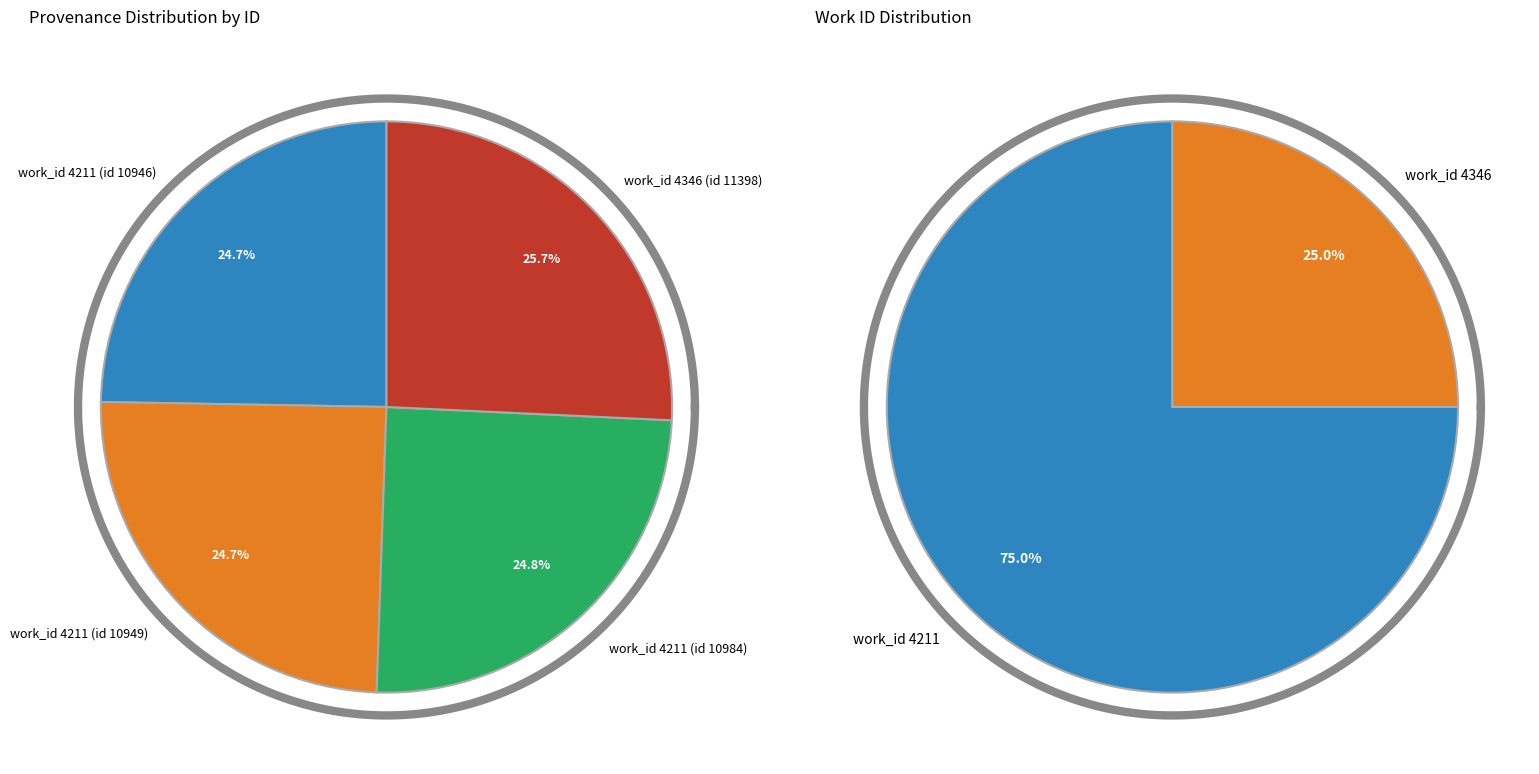

Count the number of slices in the pie.

4